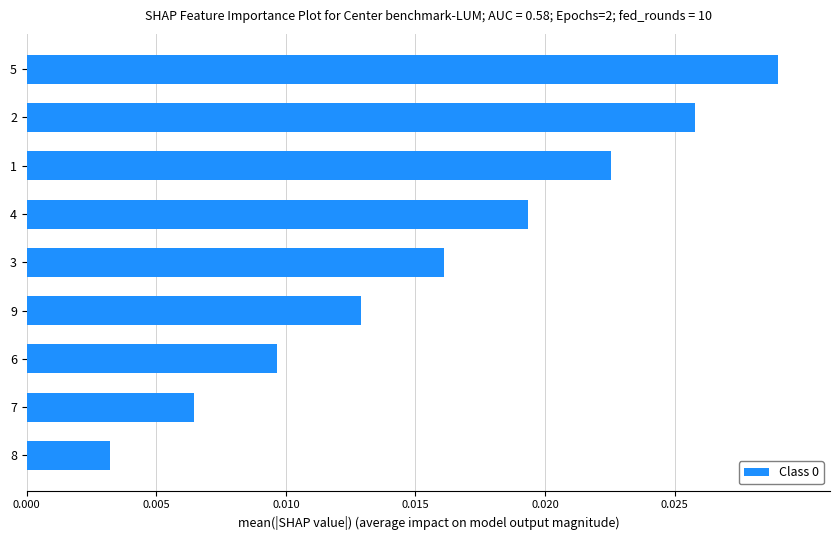

List the labels in order of value, largest first.

5, 2, 1, 4, 3, 9, 6, 7, 8